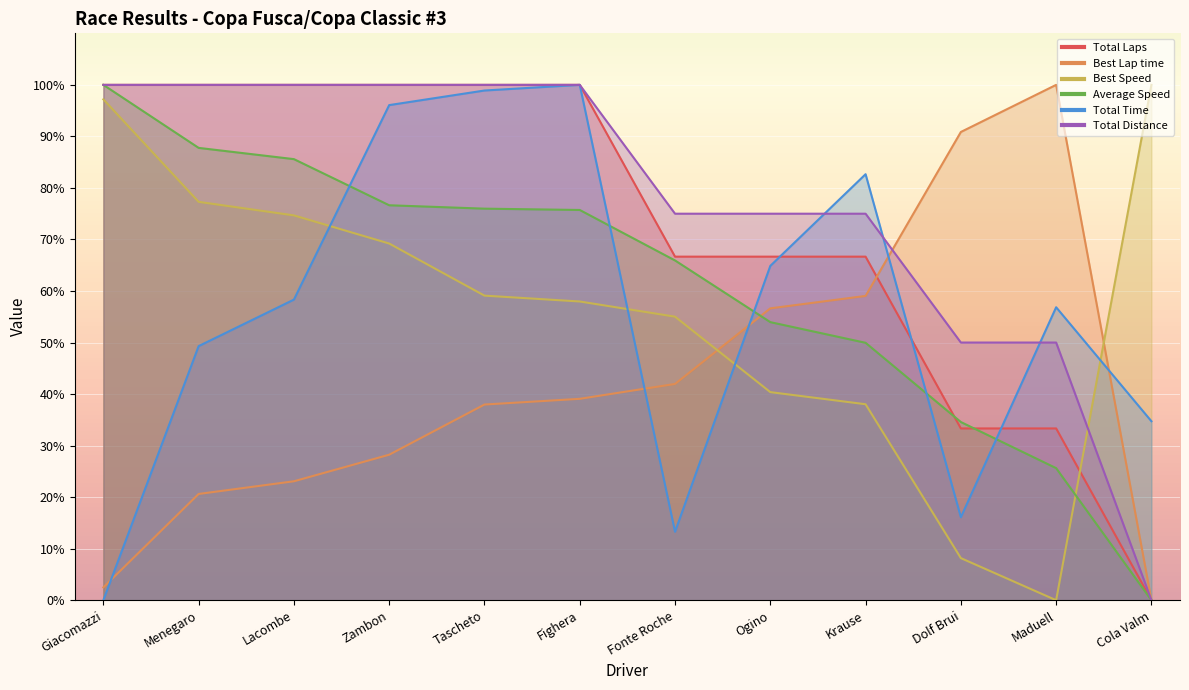

At which label is Total Time closest to 49?

Menegaro